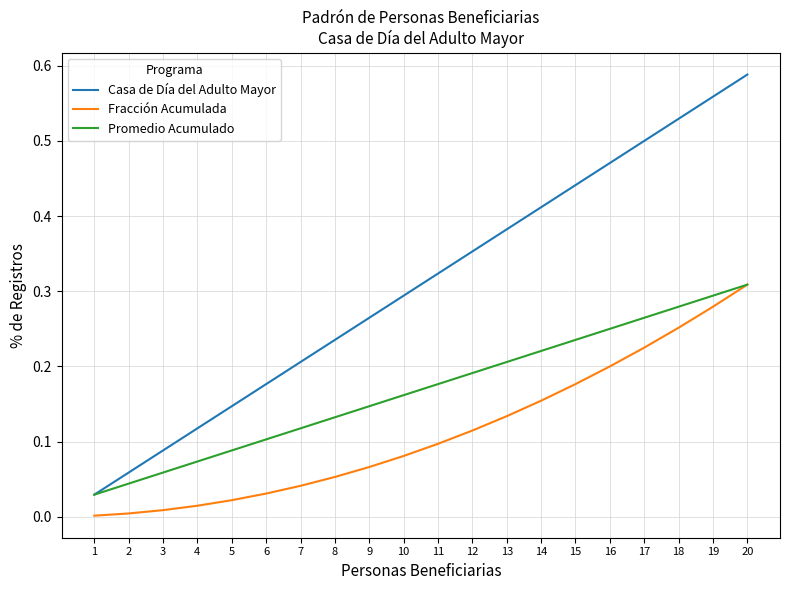

At how many categories does at least one series exceed 0?

20